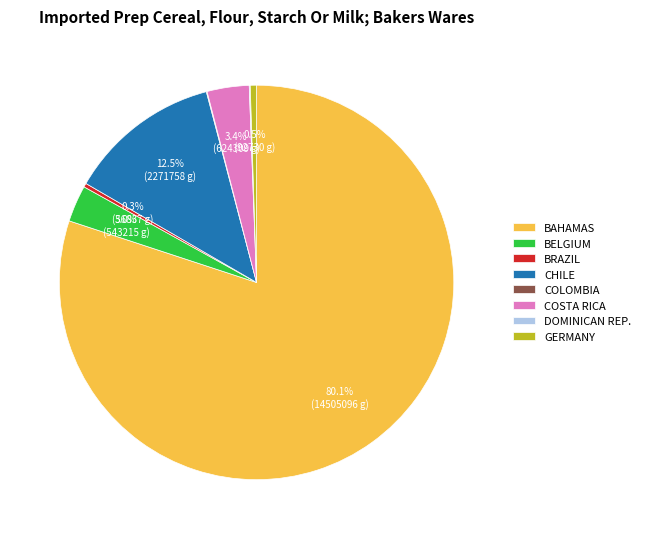

Which slice is the largest?

BAHAMAS